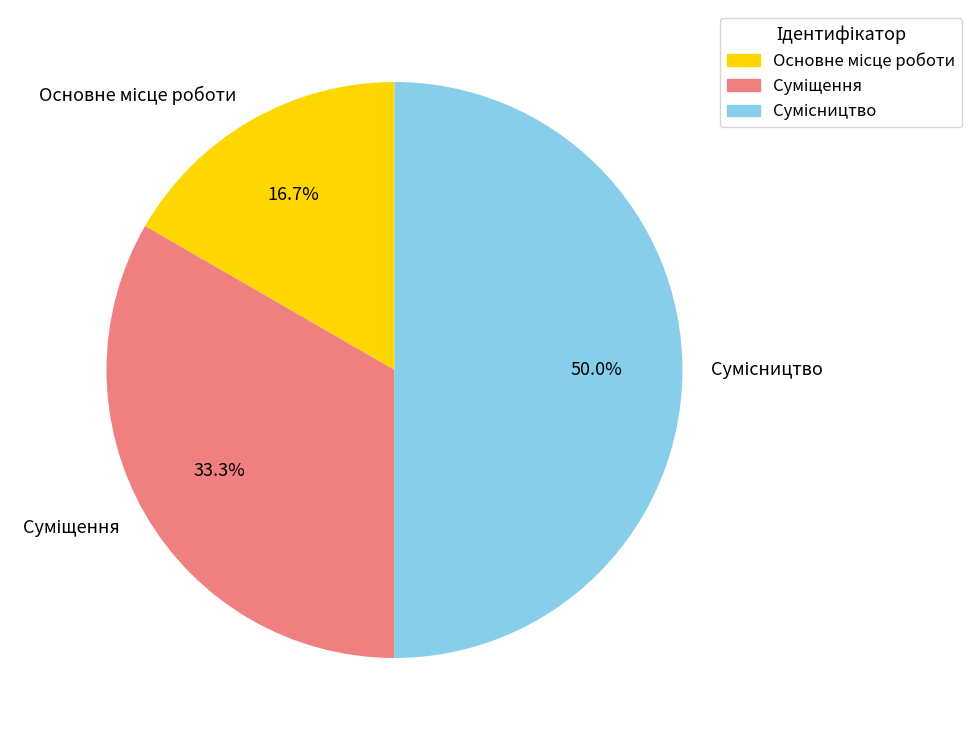

Combined, do Суміщення and Сумісництво account for over 50%?

Yes